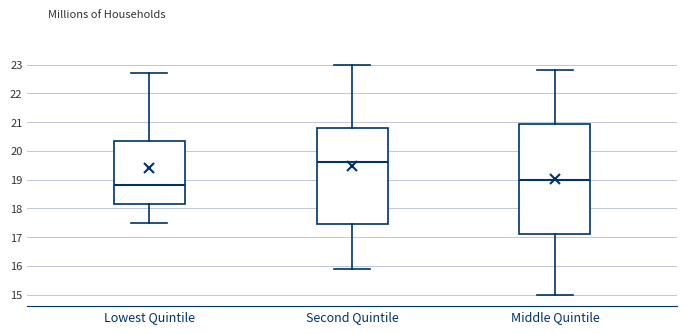

Where does the median line of the box for Second Quintile sit on the y-axis? The values are not printed on the chart, so give them approximately, as read against the axis.

19.6